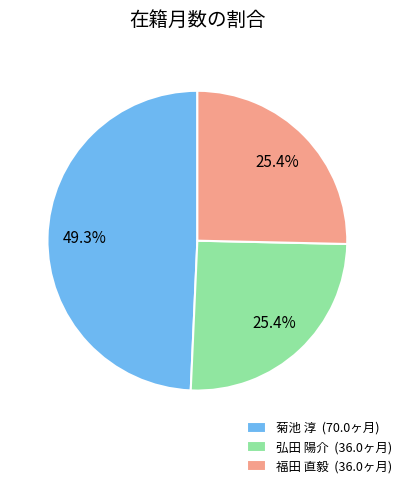

How much of the chart is everything except 菊池 淳 (70.0ヶ月)?

50.7%